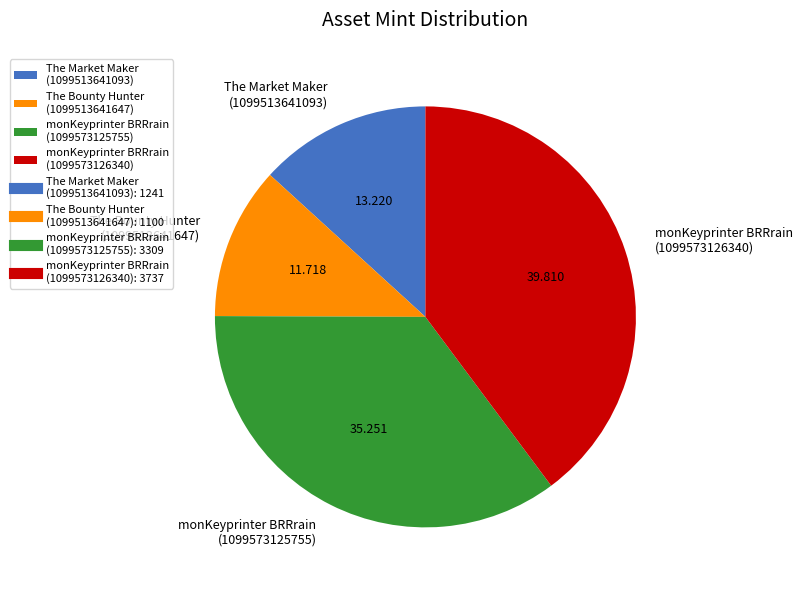

Combined, do The Market Maker (1099513641093) and monKeyprinter BRRrain (1099573125755) account for over 50%?

No